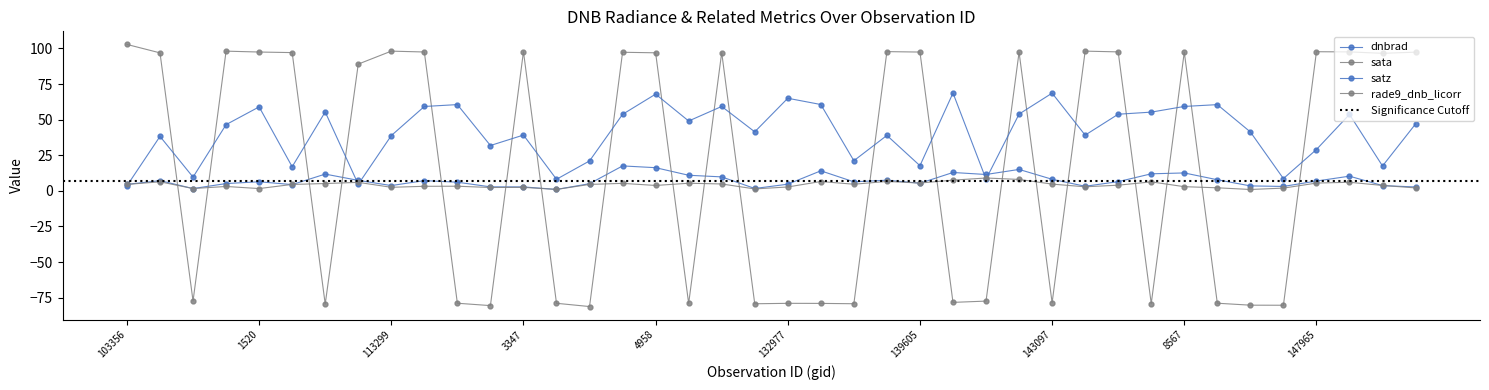

How many lines are shown in the chart?

4